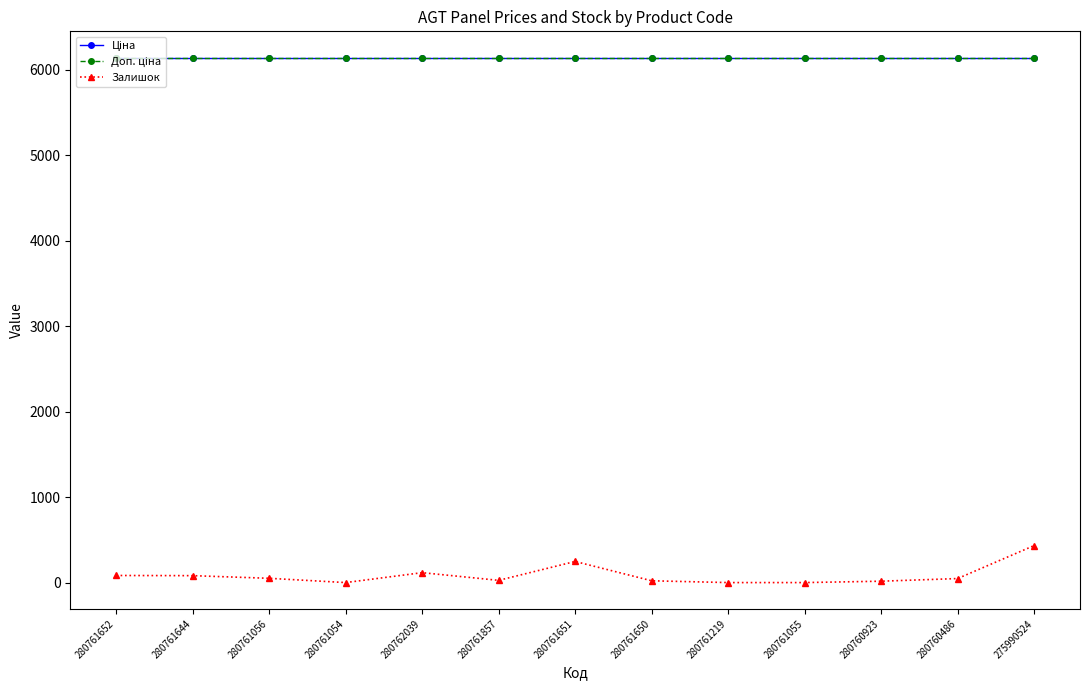

How many lines are shown in the chart?

3